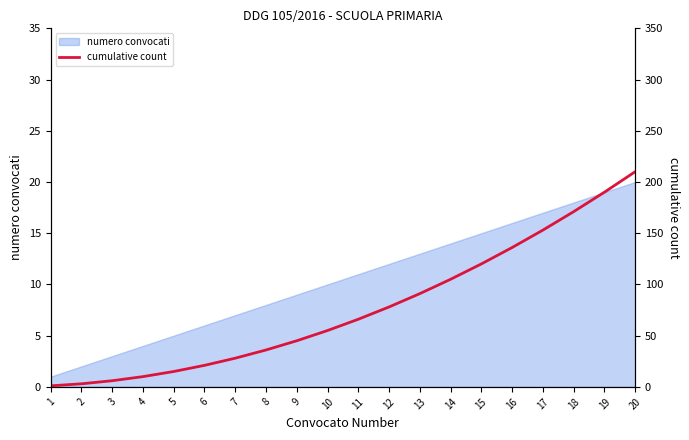

How many lines are shown in the chart?

1